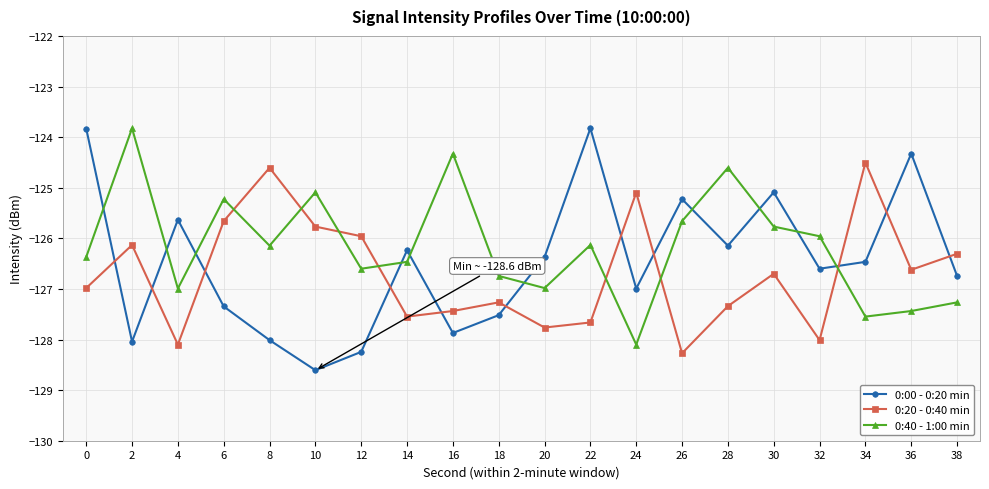

Reading right to left, extract all data points from this chart.

0:00 - 0:20 min: 38=-126.7	36=-124.3	34=-126.5	32=-126.6	30=-125.1	28=-126.1	26=-125.2	24=-127.0	22=-123.8	20=-126.4	18=-127.5	16=-127.9	14=-126.2	12=-128.2	10=-128.6	8=-128.0	6=-127.3	4=-125.6	2=-128.0	0=-123.8
0:20 - 0:40 min: 38=-126.3	36=-126.6	34=-124.5	32=-128.0	30=-126.7	28=-127.3	26=-128.3	24=-125.1	22=-127.7	20=-127.8	18=-127.3	16=-127.4	14=-127.5	12=-126.0	10=-125.8	8=-124.6	6=-125.7	4=-128.1	2=-126.1	0=-127.0
0:40 - 1:00 min: 38=-127.3	36=-127.4	34=-127.5	32=-126.0	30=-125.8	28=-124.6	26=-125.7	24=-128.1	22=-126.1	20=-127.0	18=-126.7	16=-124.3	14=-126.5	12=-126.6	10=-125.1	8=-126.1	6=-125.2	4=-127.0	2=-123.8	0=-126.4